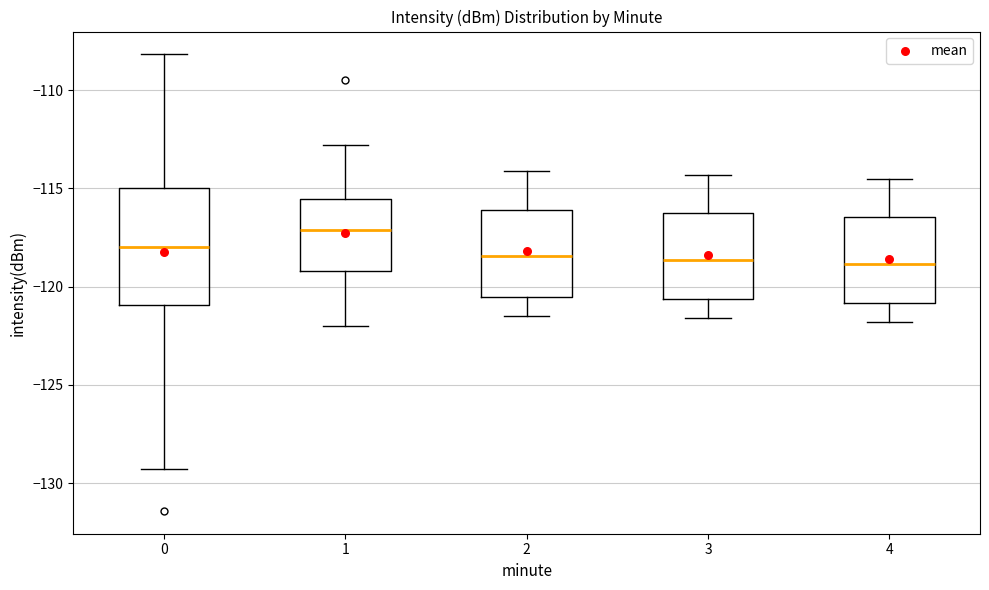

Comparing the boxes themselves (not the whiskers), which one is the tallest?

0